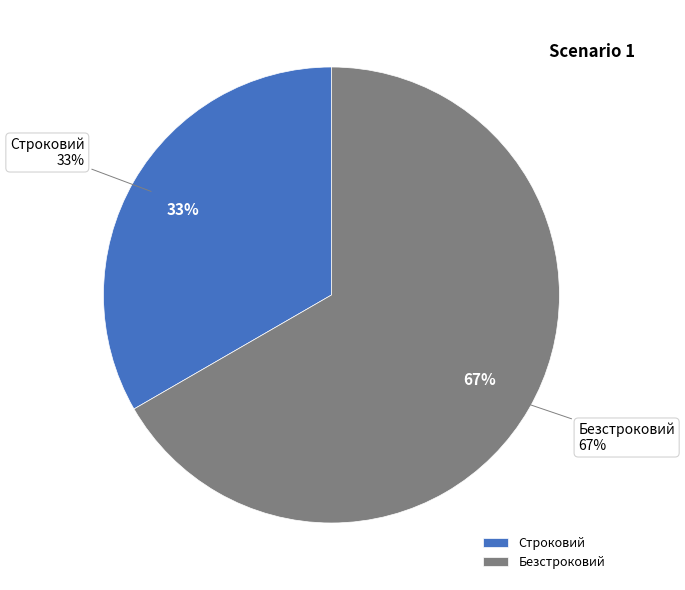

To the nearest percent, what percentage of the pie is Строковий?

33%